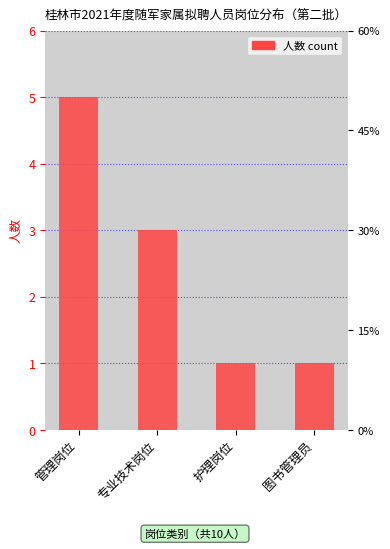

What is the greatest value displayed?

5